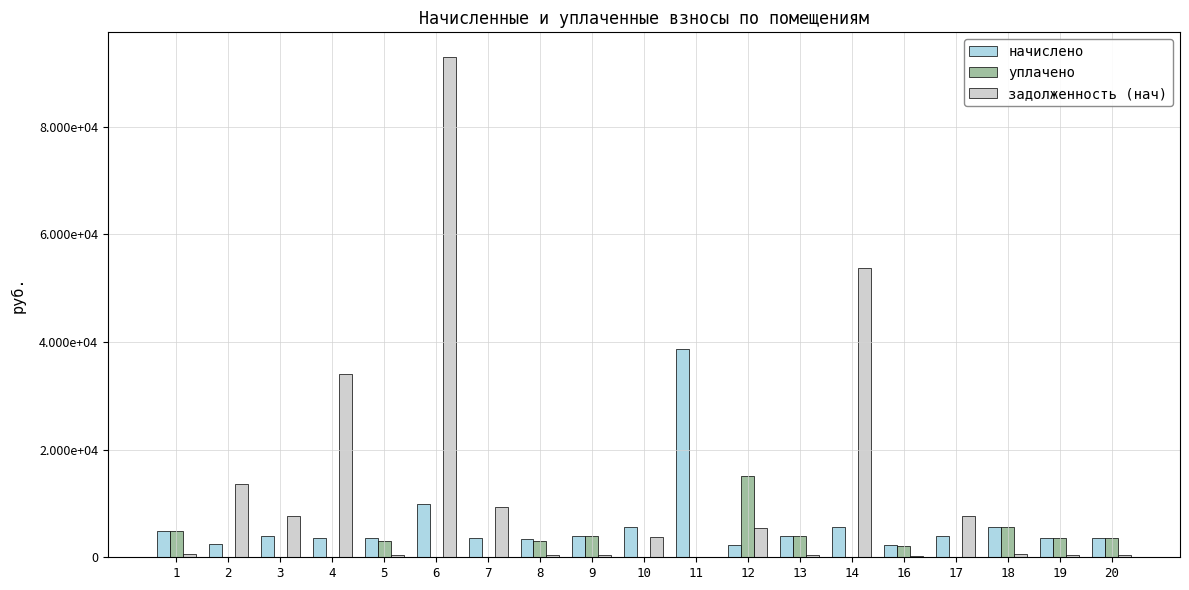

Reading left to right, extract all data points from this chart.

начислено: 1=4802.7	2=2529.8	3=3985.7	4=3616.8	5=3498.2	6=9849.1	7=3643.2	8=3432.3	9=3926.4	10=5672.2	11=38634.5	12=2312.4	13=3933.0	14=5685.5	16=2286.0	17=3952.8	18=5665.7	19=3610.3	20=3518.0
уплачено: 1=4802.7	2=0.0	3=0.0	4=0.0	5=3109.5	6=0.0	7=0.0	8=3051.0	9=3926.4	10=0.0	11=0.0	12=15078.9	13=3933.0	14=0.0	16=2032.0	17=0.0	18=5665.3	19=3610.3	20=3518.0
задолженность (нач): 1=533.6	2=13586.7	3=7589.1	4=34109.7	5=388.7	6=92887.9	7=9303.3	8=381.4	9=436.3	10=3815.4	11=0.0	12=5371.9	13=437.0	14=53766.3	16=254.0	17=7646.8	18=629.5	19=401.1	20=390.9